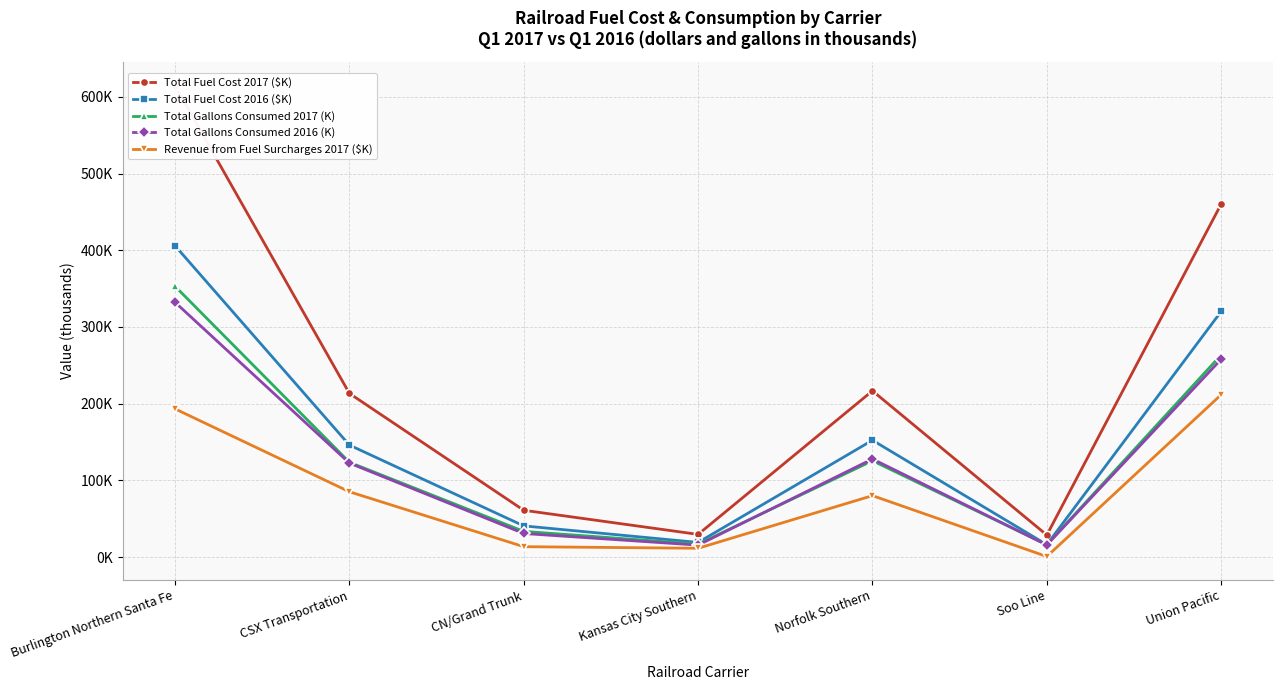

What is the approximate value of Total Gallons Consumed 2017 (K) at Soo Line, to the nearest 10?

16070